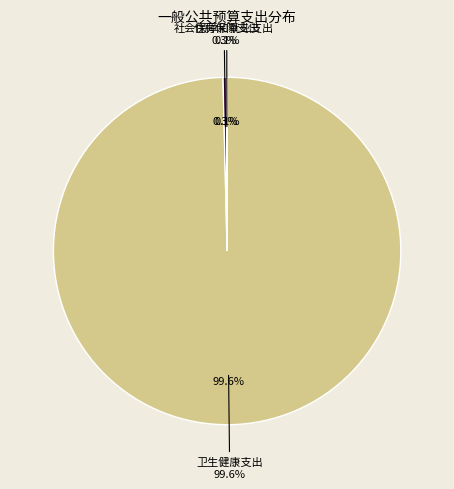

Count the number of slices in the pie.

3